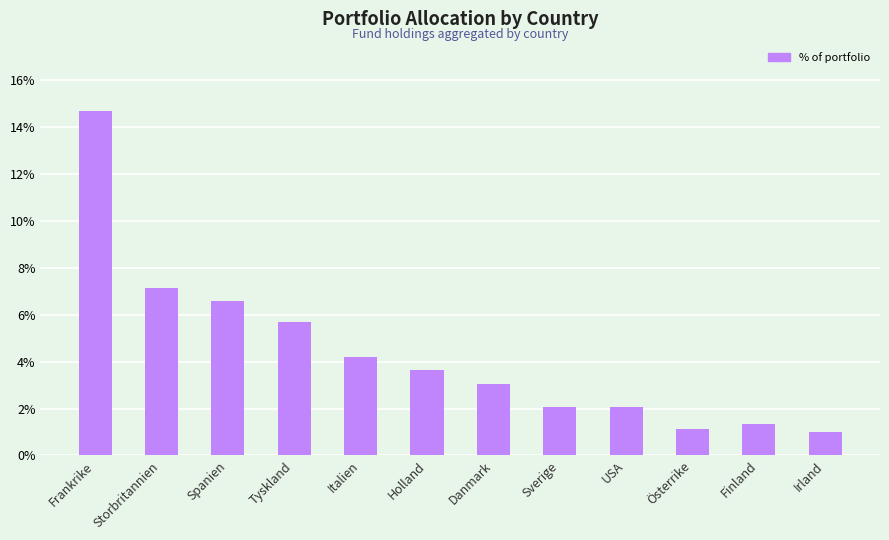

How many distinct data groups are displayed?

1